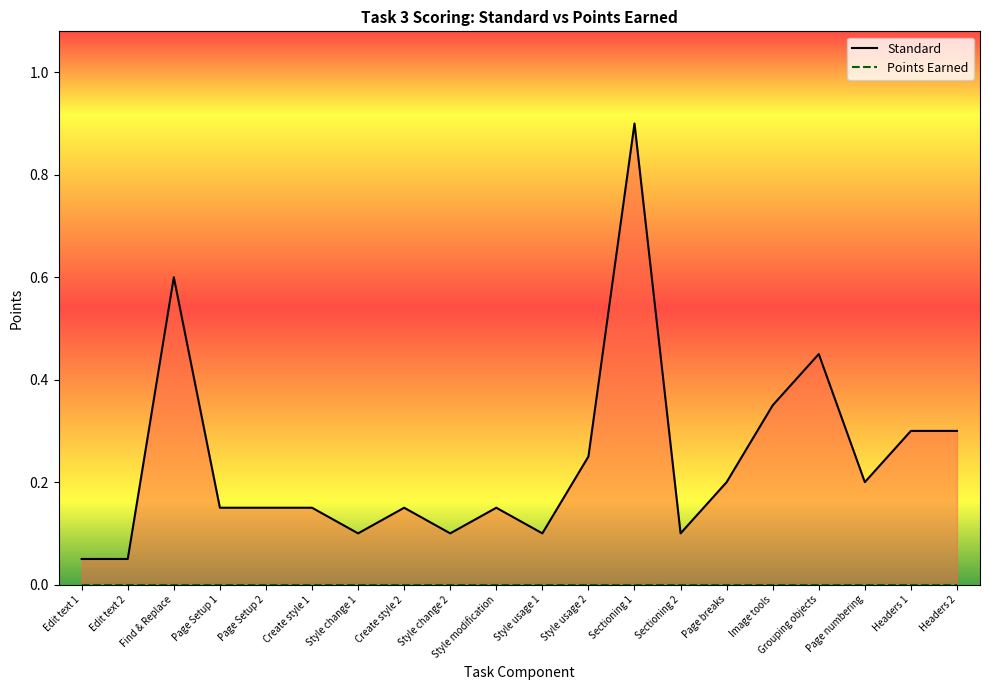

Which category has the highest value across all series?

Sectioning 1